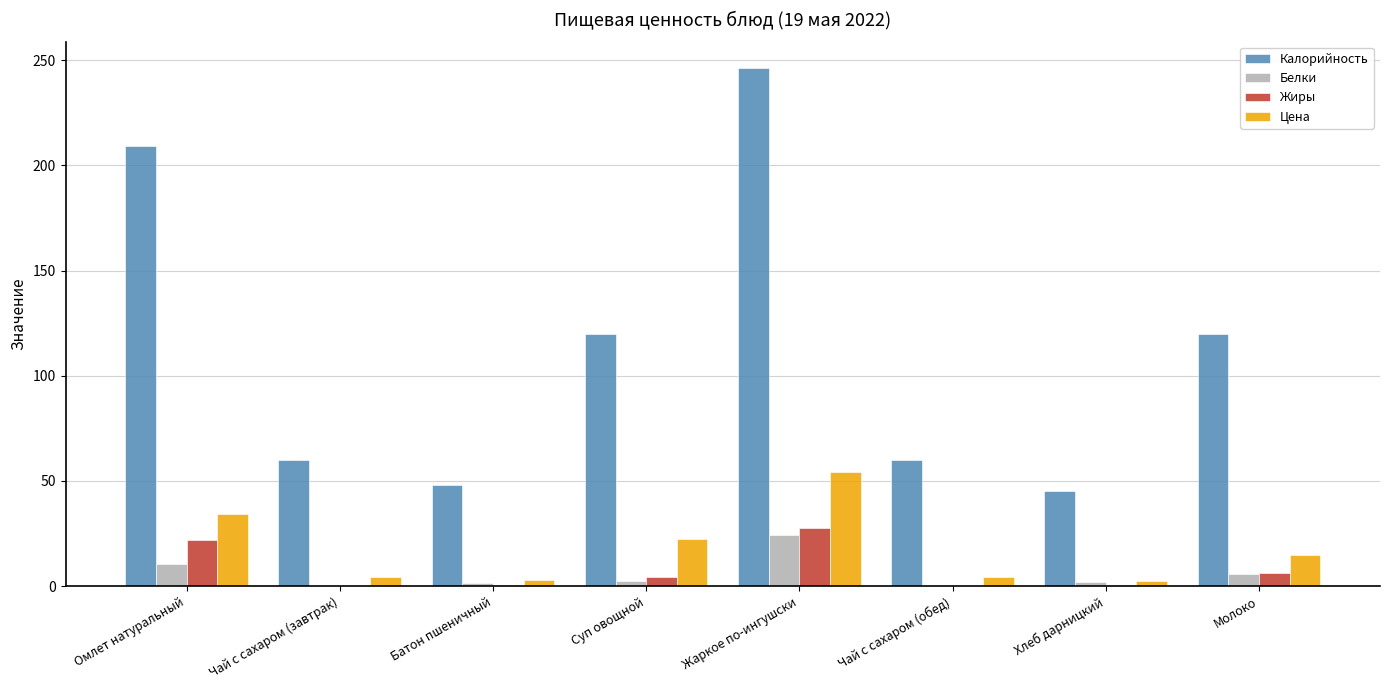

The Калорийность series shows 368.7 at Жаркое по-ингушски. True or false?

False